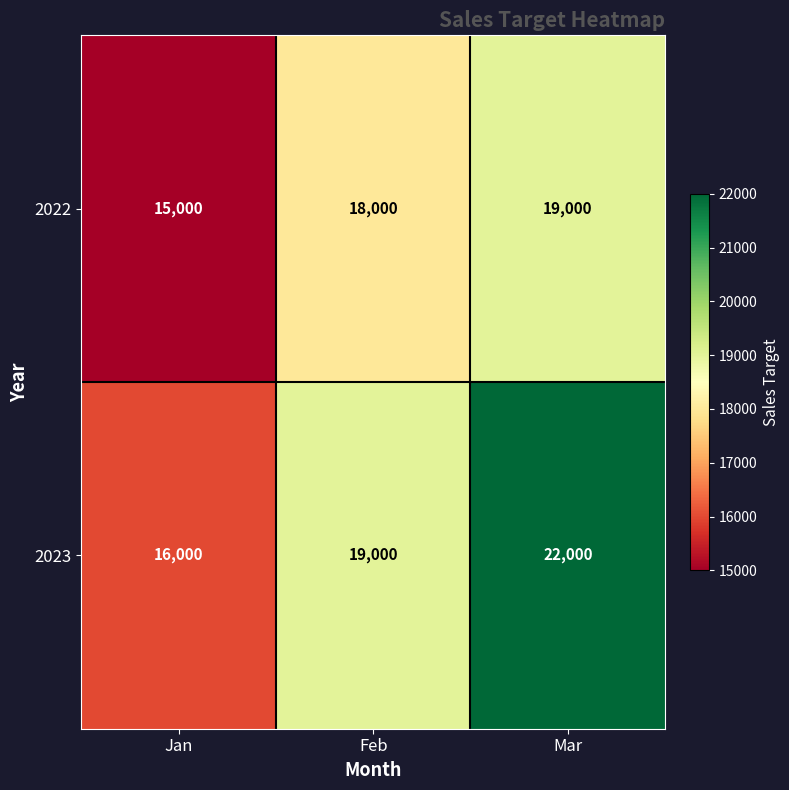

Count the 2023 values in the range 16000 to 22000.

3